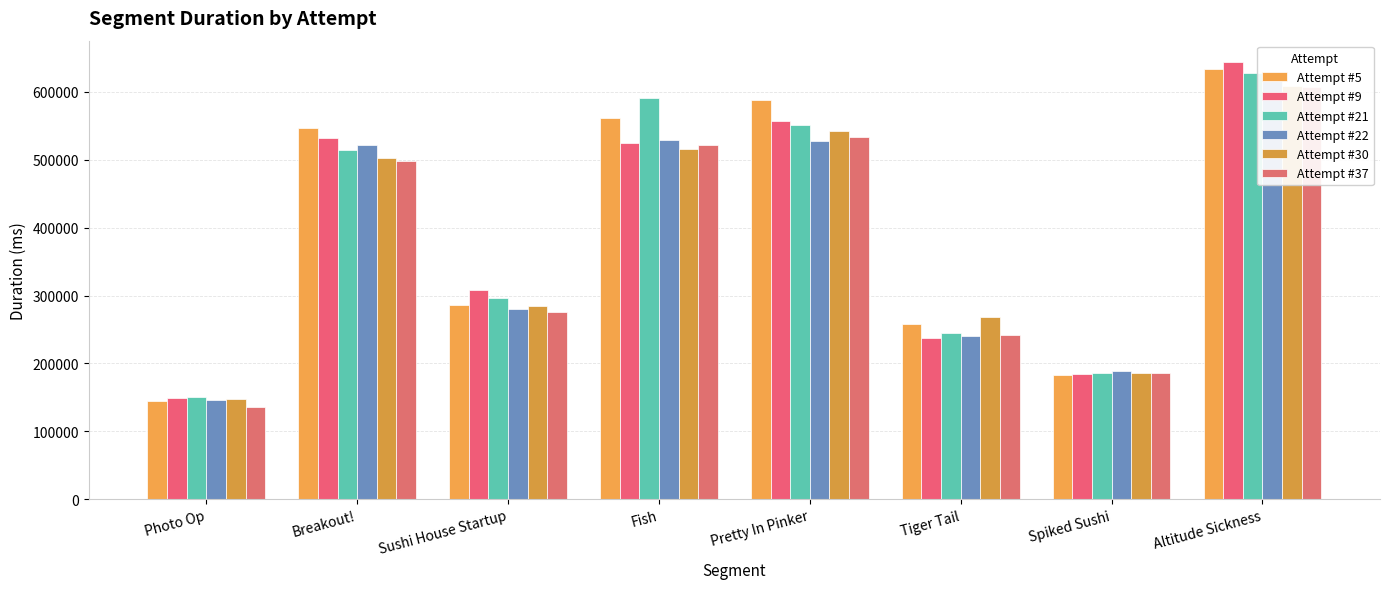

The Attempt #22 series shows 240539 at Tiger Tail. True or false?

True